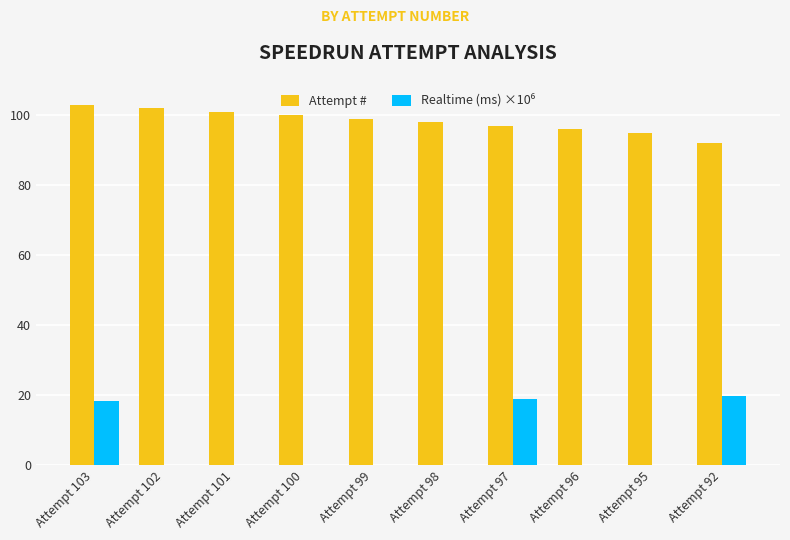

At which label does Attempt # first exceed 99?

Attempt 103